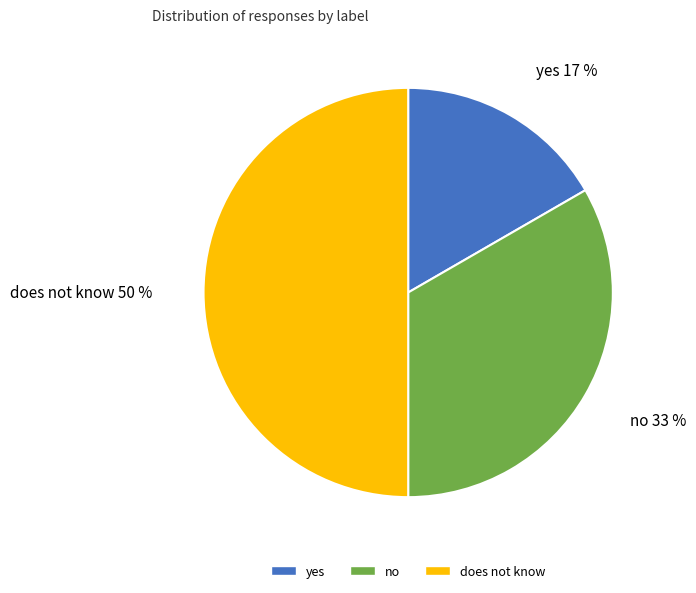

What is the largest slice in the pie chart?

does not know